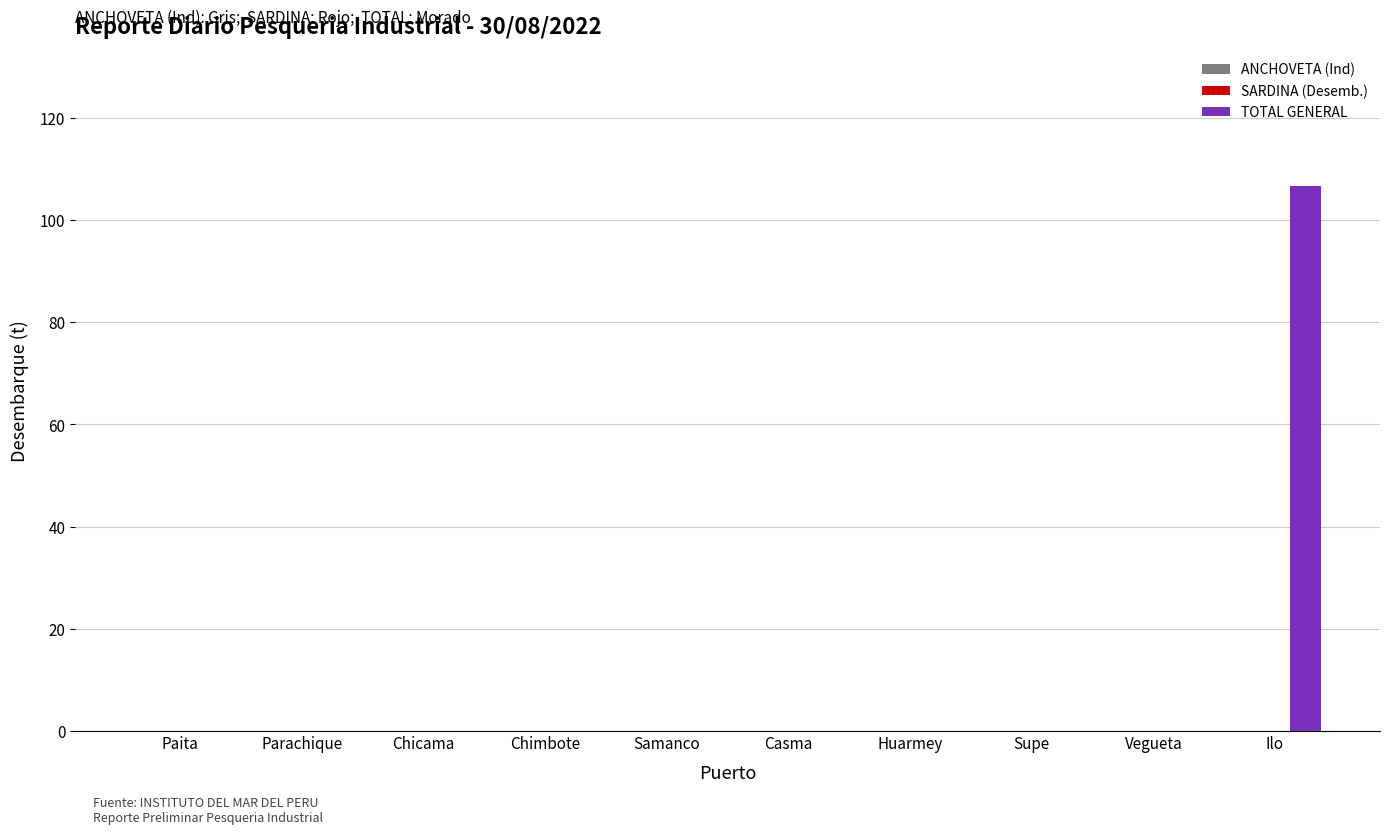

How many series are shown in this chart?

1